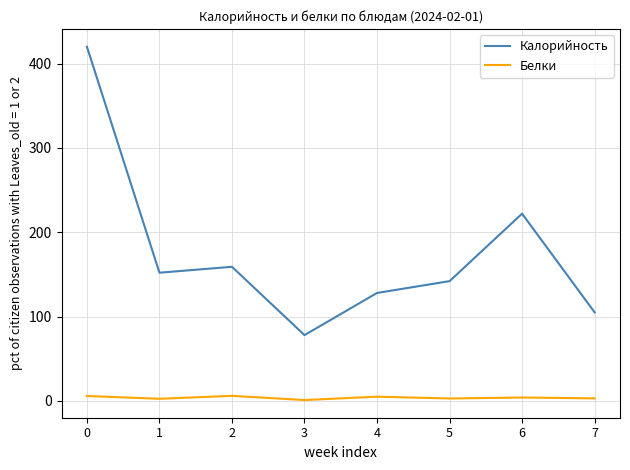

Which series has the largest total across all categories?

Калорийность